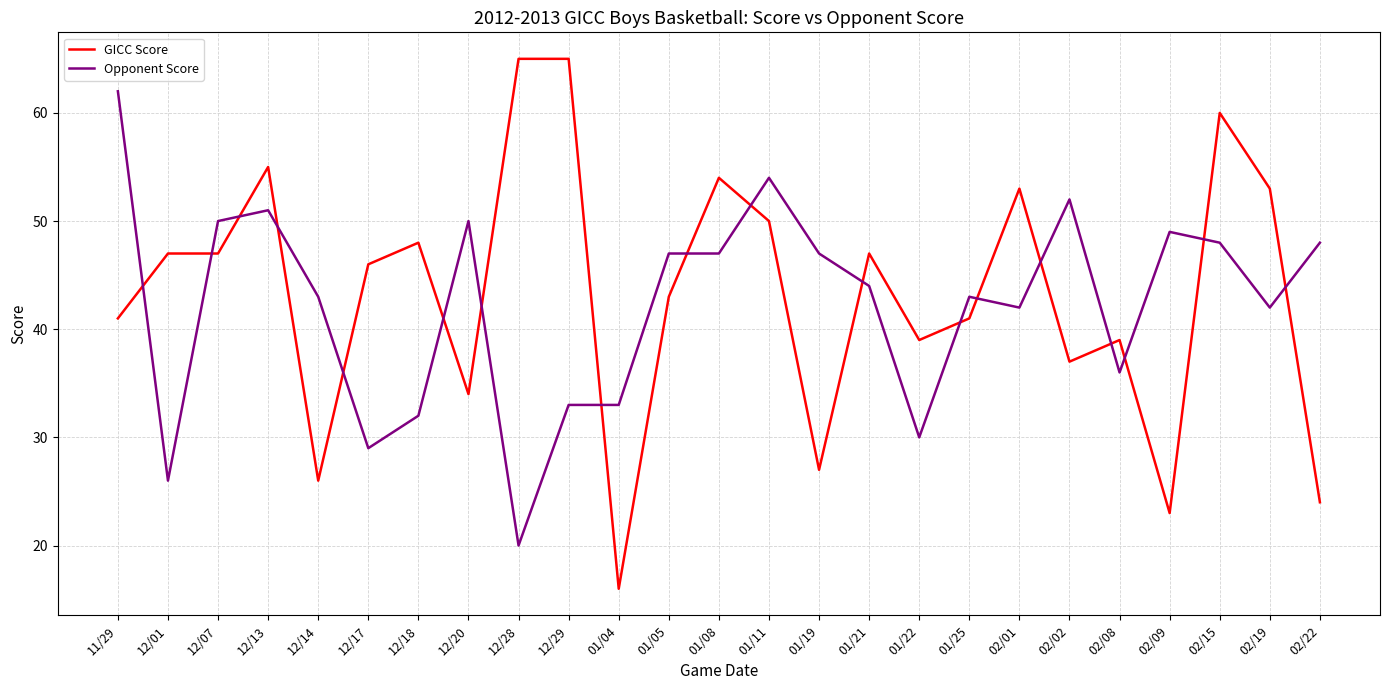

List the series in order of their peak value, highest first.

GICC Score, Opponent Score